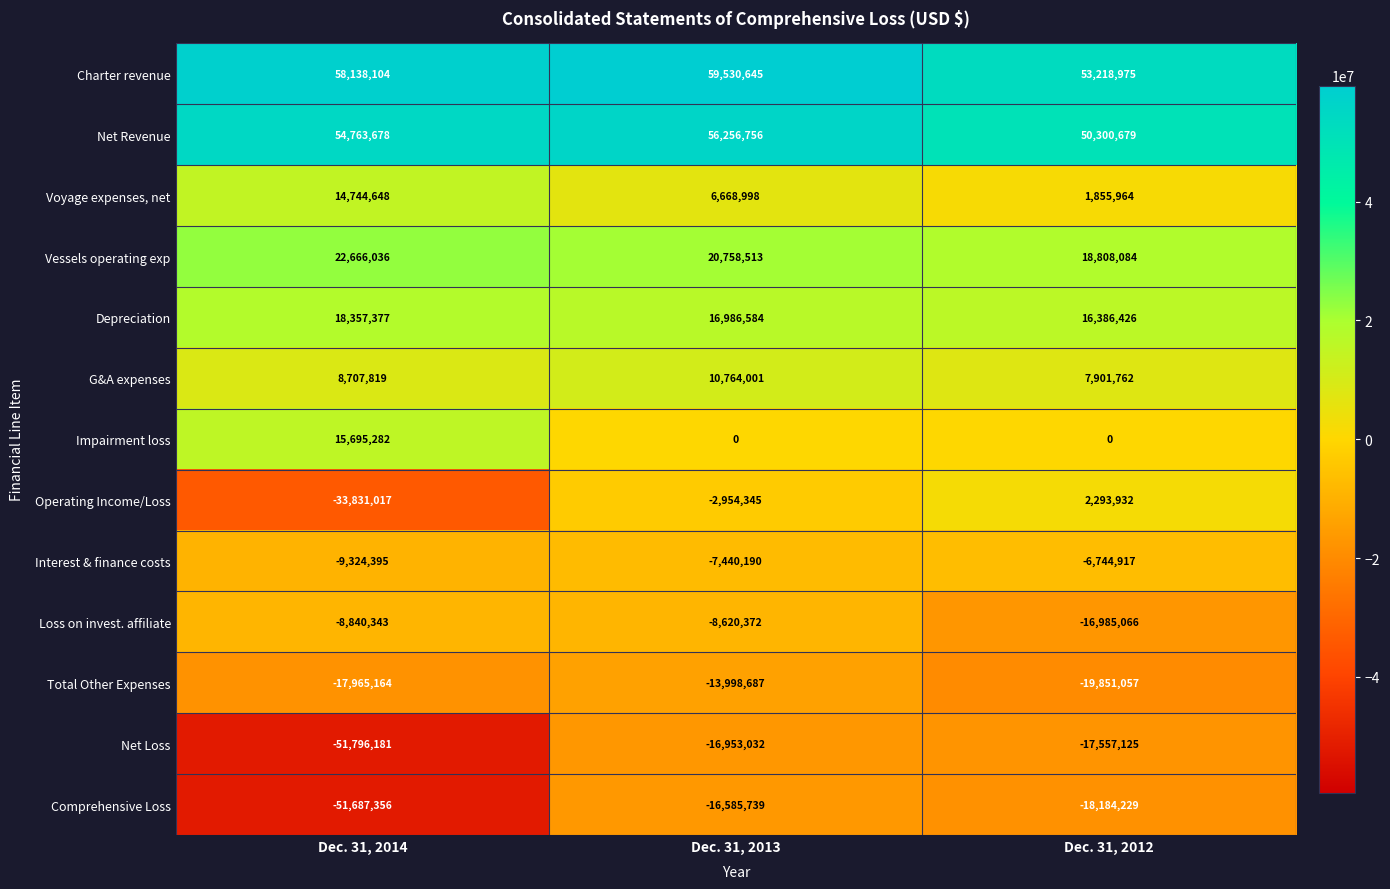

What is the approximate value of Impairment loss at Dec. 31, 2014, to the nearest 10?

15695280